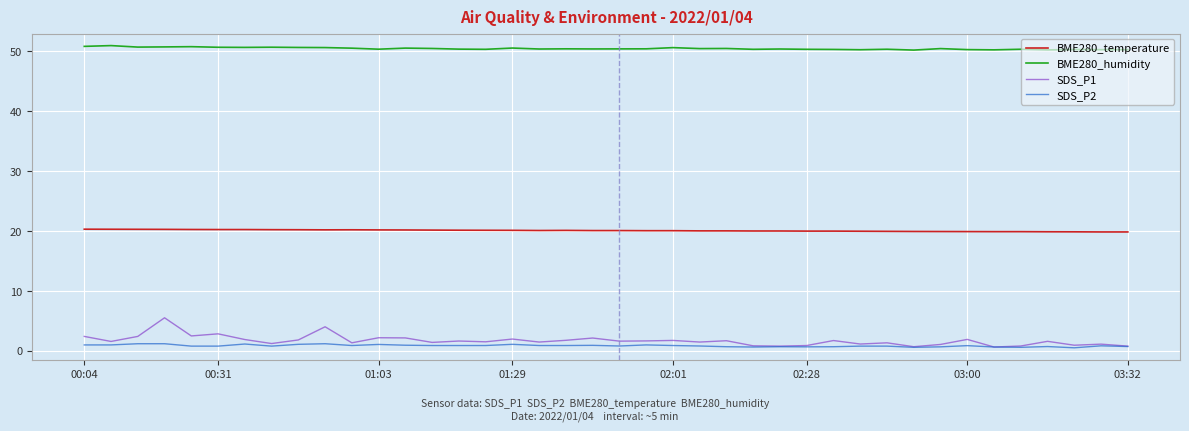

Which series has the largest range (max minus min)?

SDS_P1